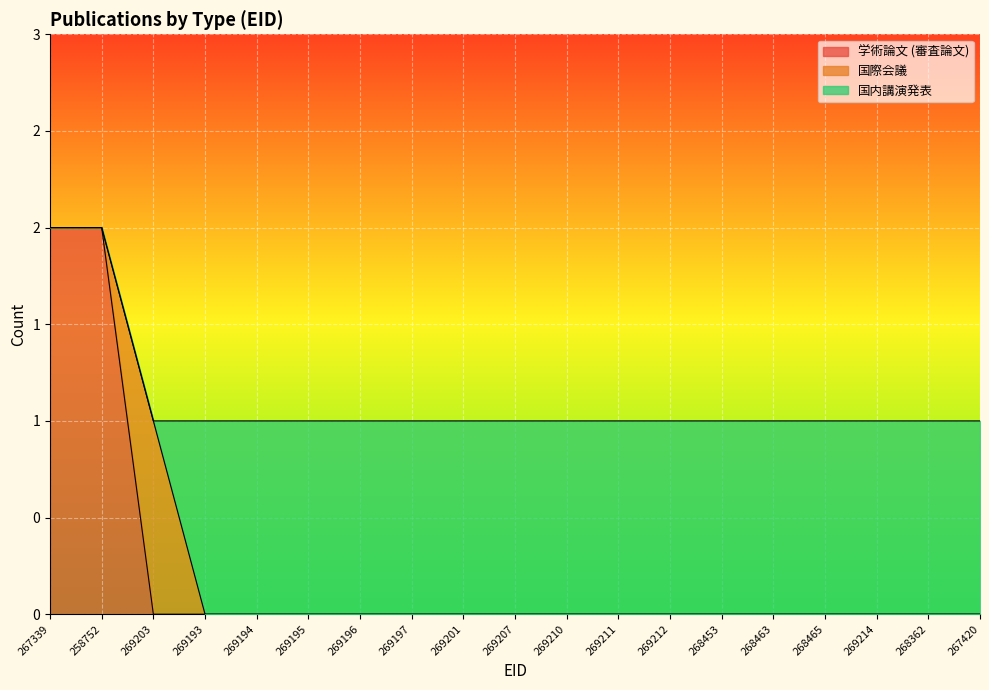

What is the sum of the 学術論文 (審査論文) values at 267339 and 269212?

2